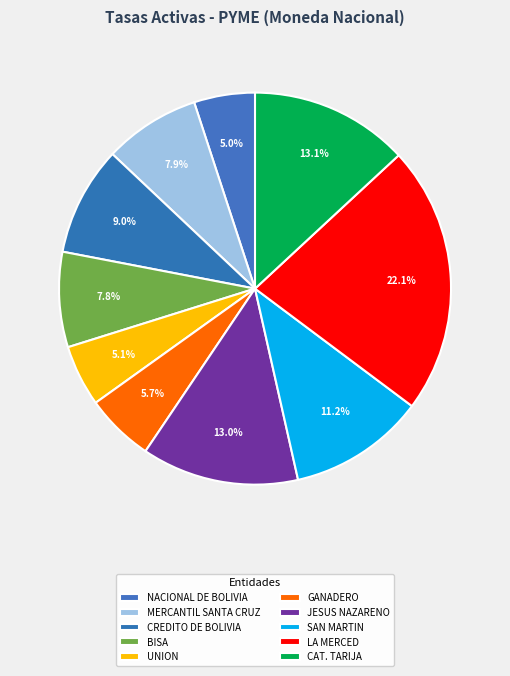

The JESUS NAZARENO slice represents 13% of the pie. True or false?

True